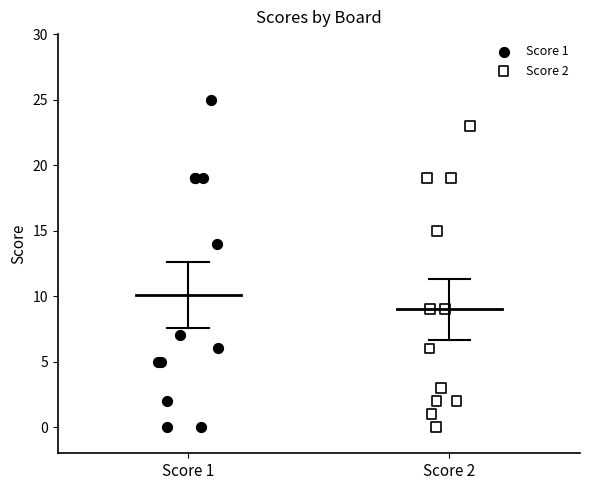

Which series reaches the maximum Y coordinate?

Score 1